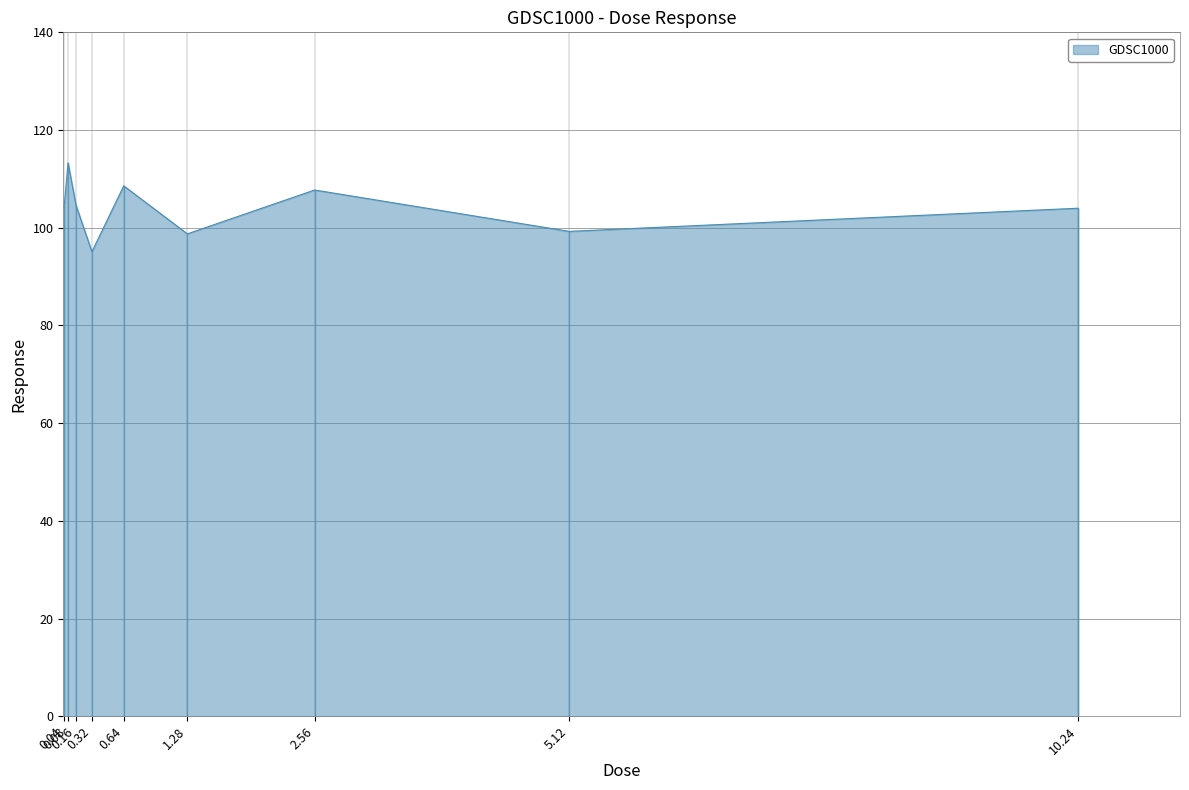

What is the greatest value displayed?

113.3